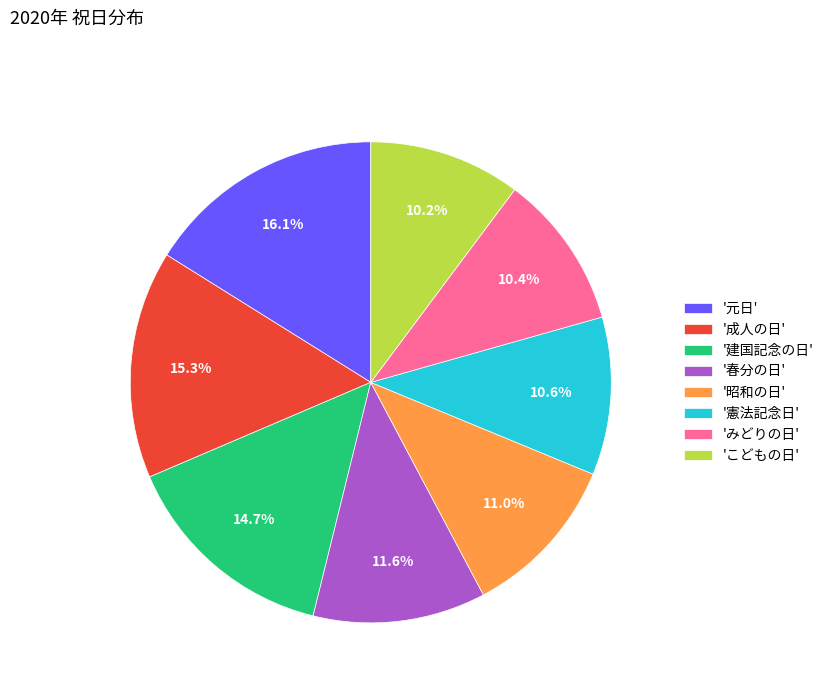

Which slice is the largest?

'元日'